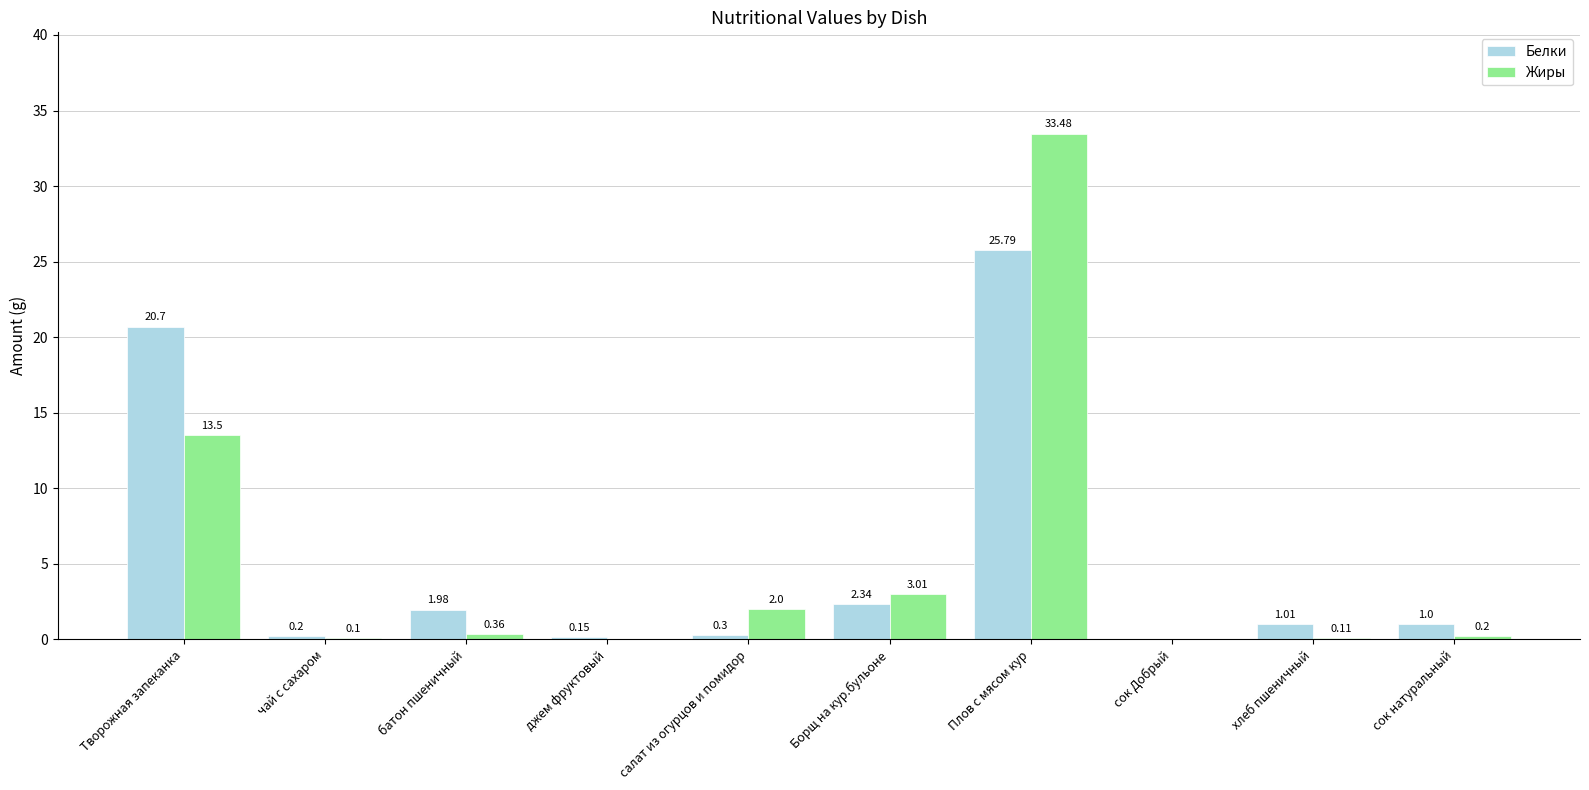

At which label is Жиры closest to 16?

Творожная запеканка